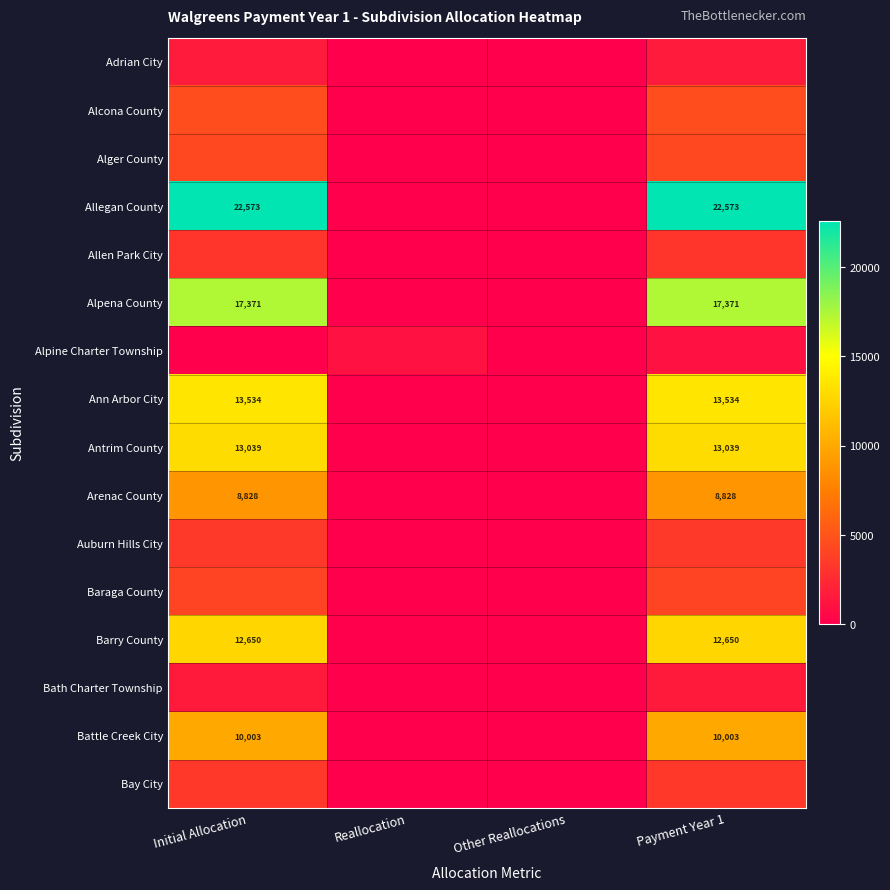

Is the value of Alpena County at Initial Allocation greater than the value of Arenac County at Initial Allocation?

Yes